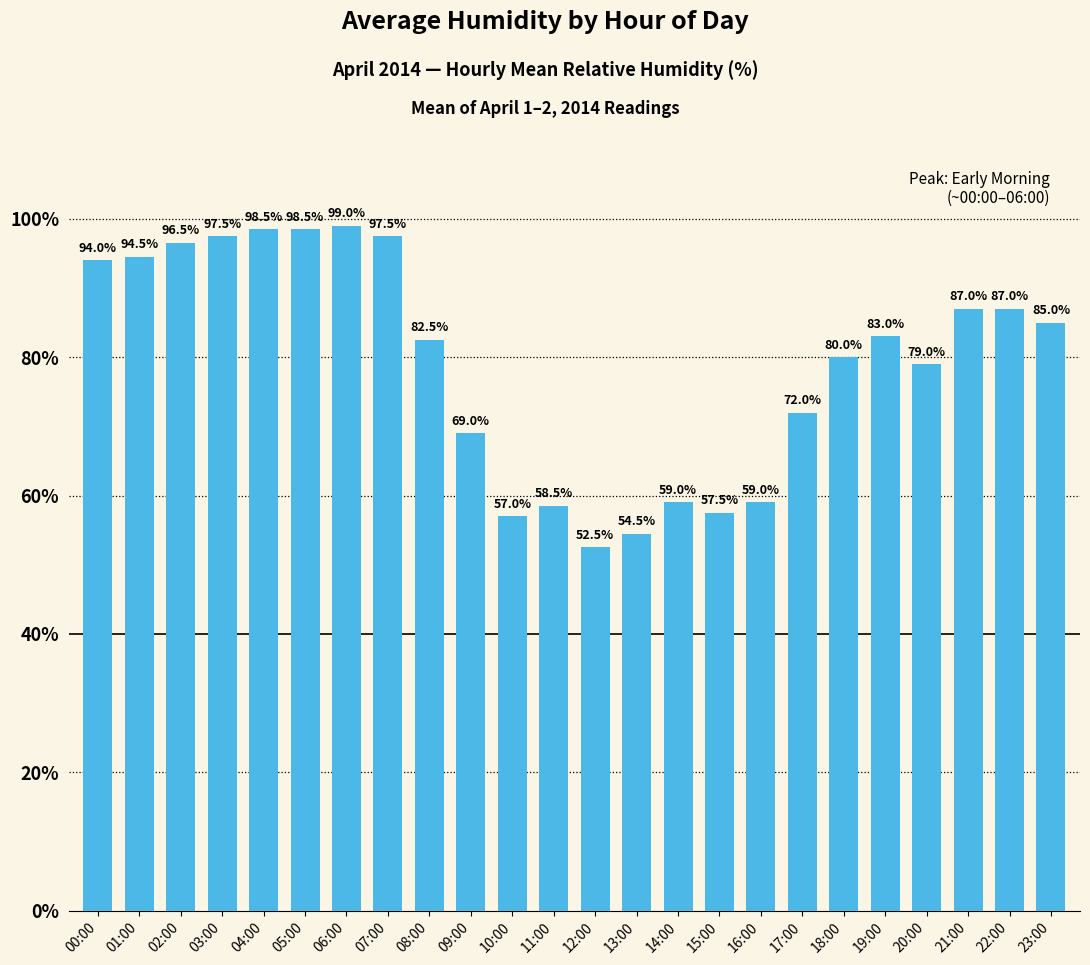

What is the sum of the values at 15:00 and 23:00?

142.5